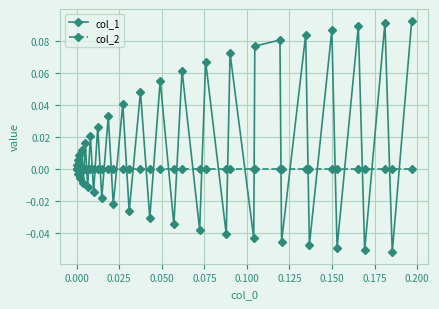

Which series has the largest total across all categories?

col_1